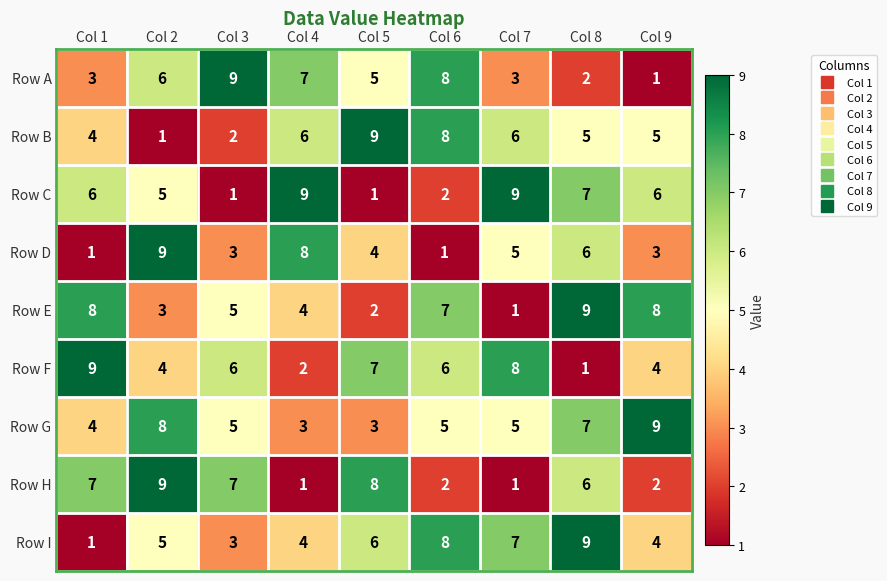

What is the sum of the Row I values at Col 6 and Col 7?

15